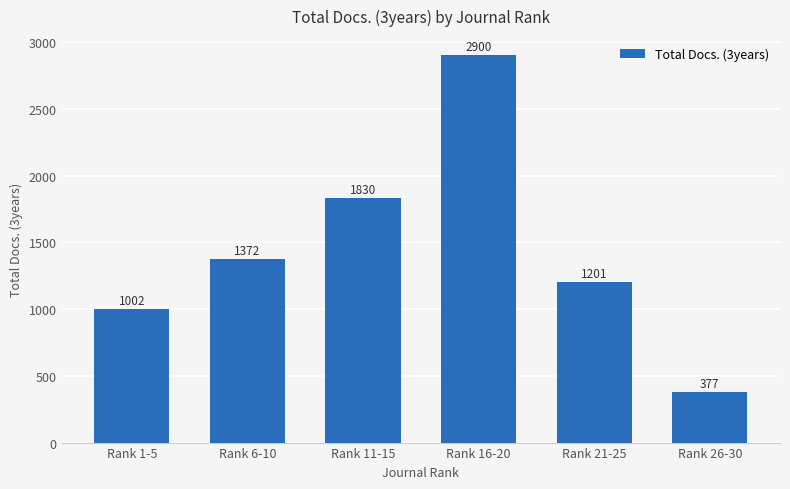

Are the bars grouped side by side (vs. stacked)?

No